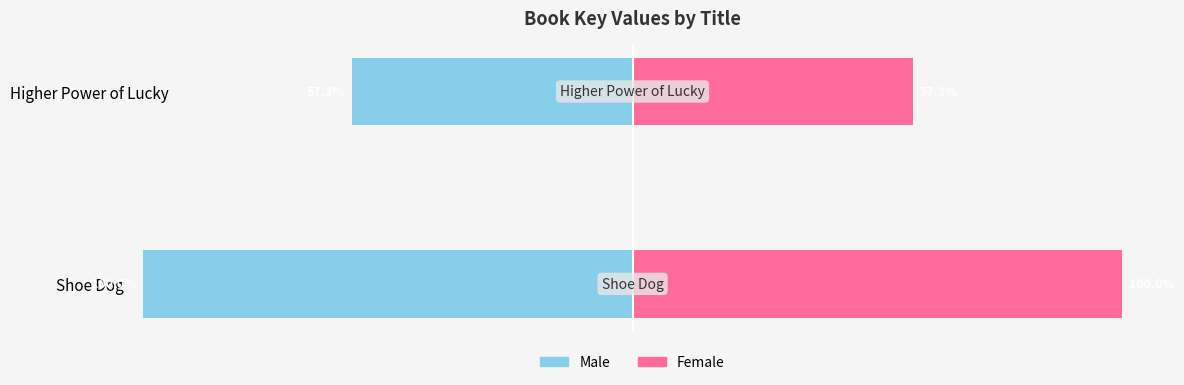

Which series has the largest range (max minus min)?

Male